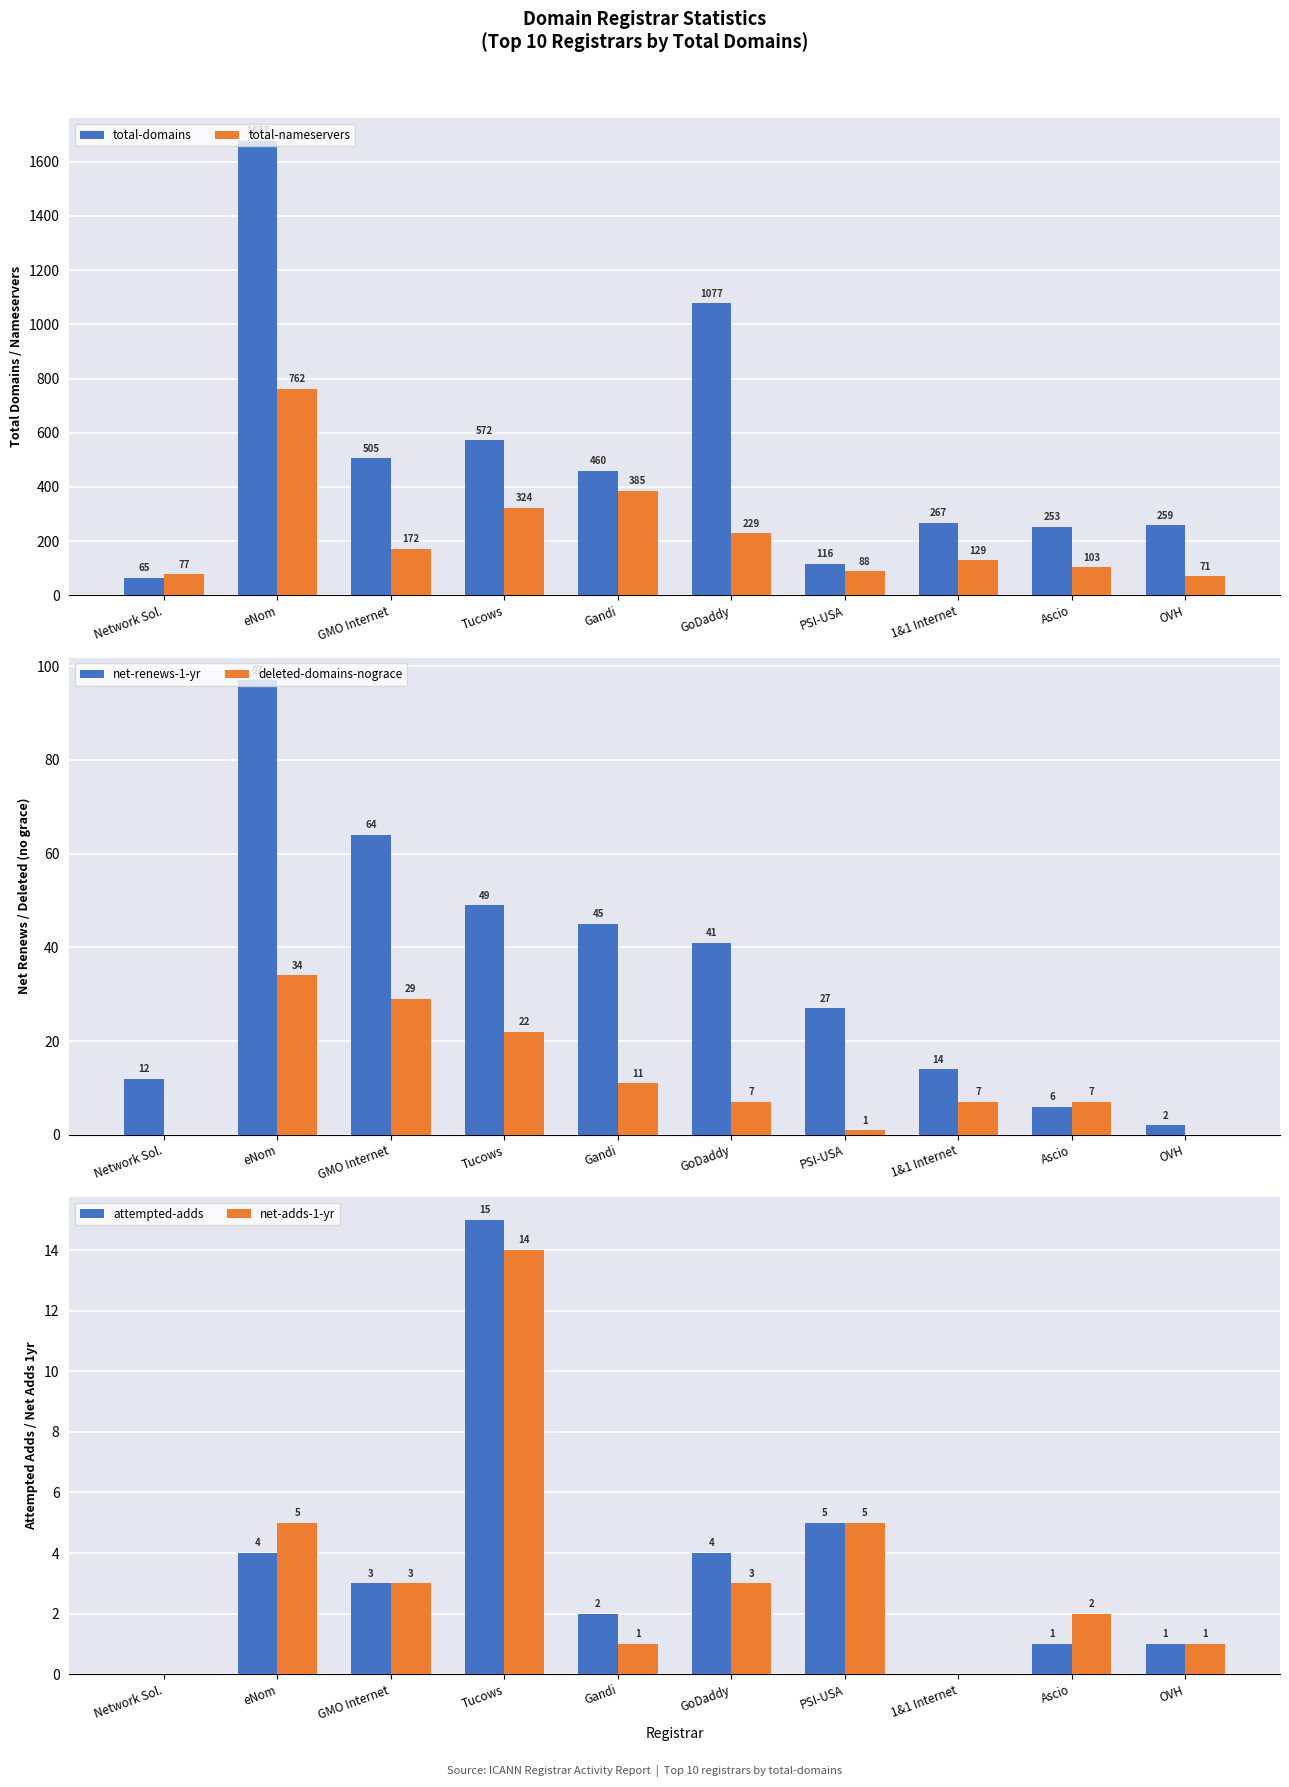

Which has a higher value, Tucows or 1&1 Internet?

Tucows